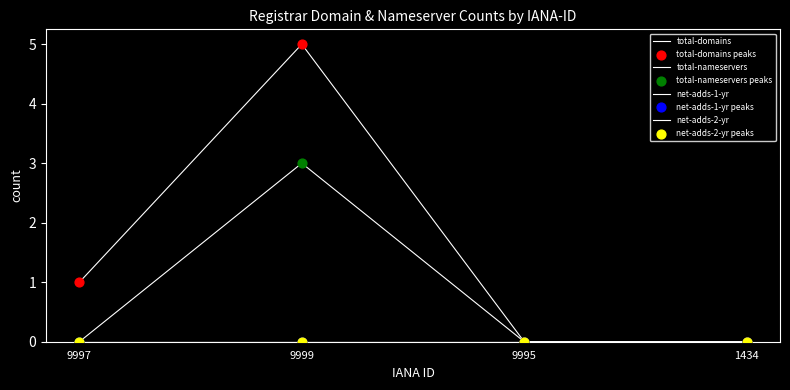

Is the value of total-domains at 9995 greater than the value of total-nameservers at 9999?

No